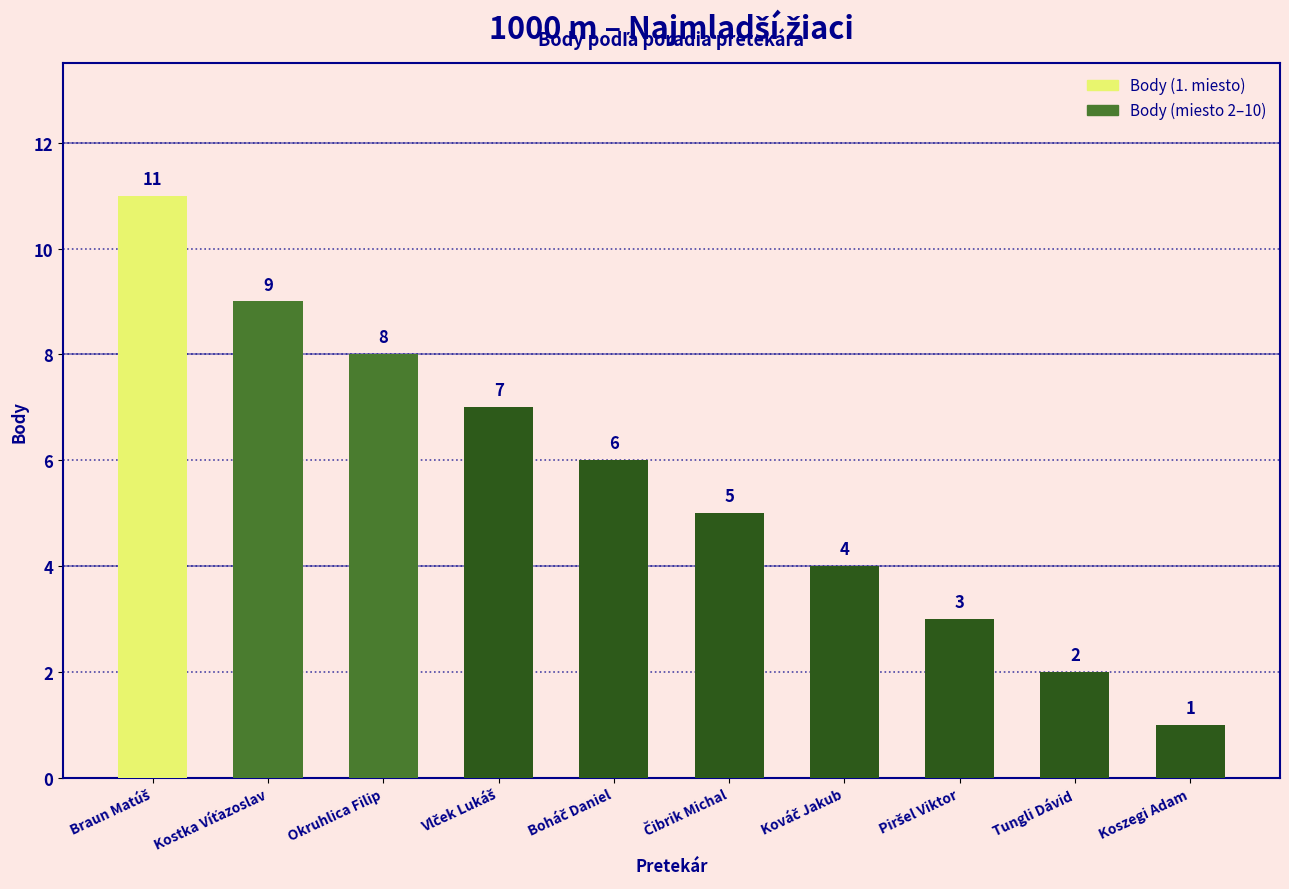

How many values are between 3 and 8?

6